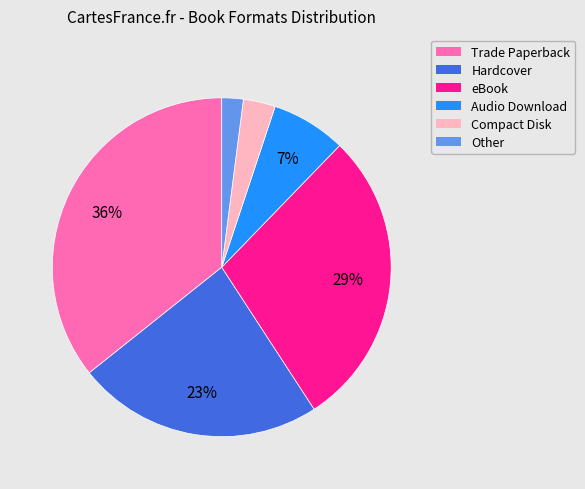

Which slice is the smallest?

Other